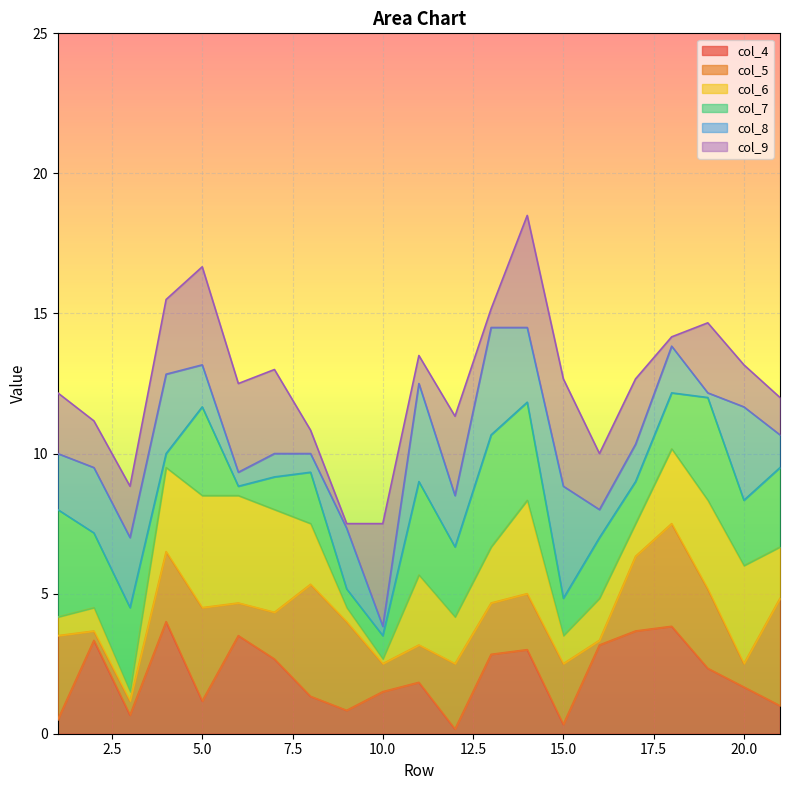

What is the highest value of the col_4 series?

4.0